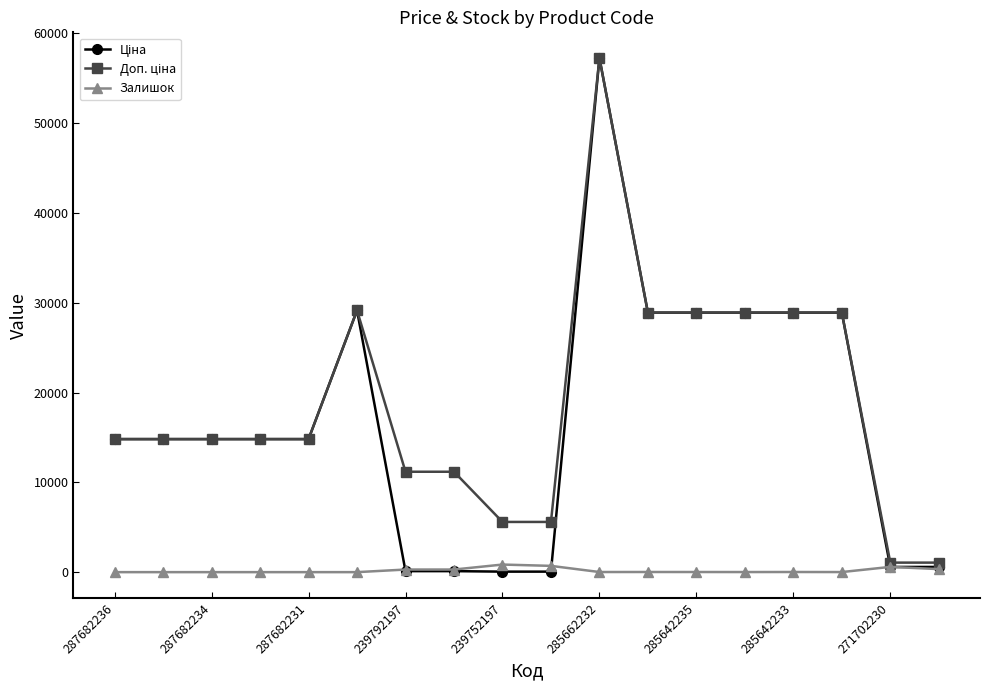

What is the maximum value shown in the chart?

57258.0